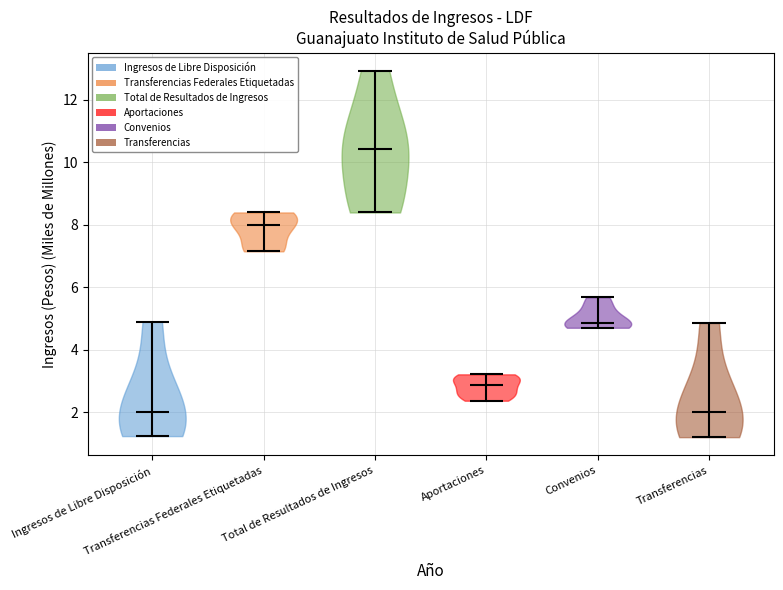

What is the lowest point the violin for Aportaciones reaches on the y-axis? The values are not printed on the chart, so give them approximately, as read against the axis.

2.4